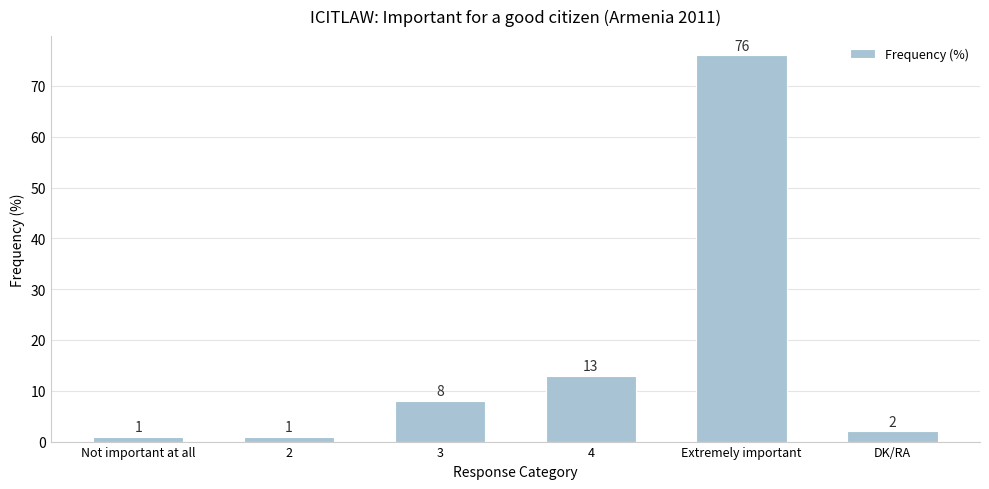

What is the smallest value displayed?

1